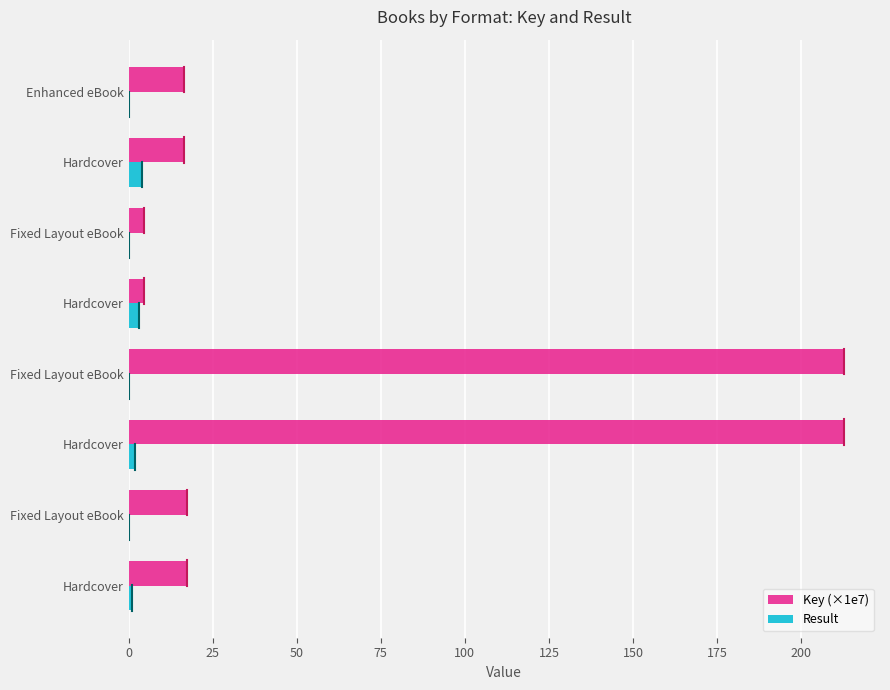

Count the number of categories in the chart.

8